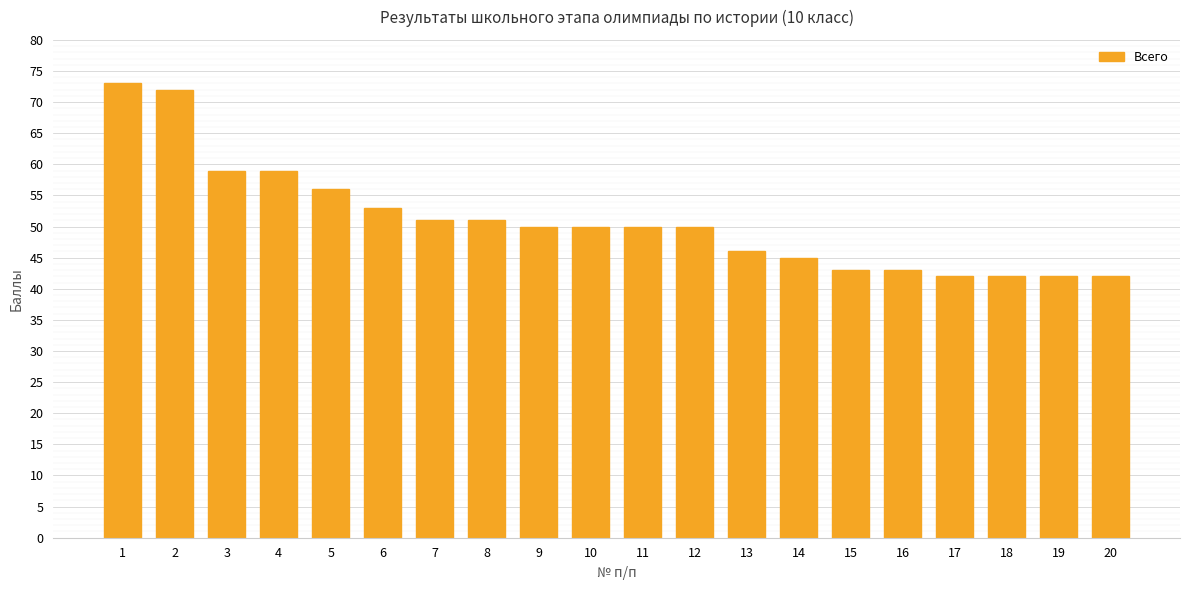

What is the value of the 13th bar from the left?

46